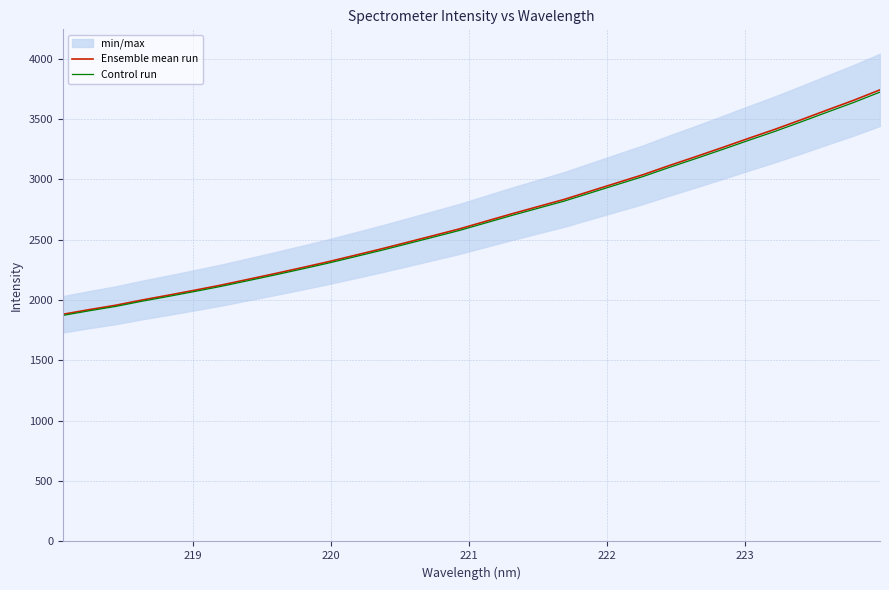

True or false: Ensemble mean run and Control run intersect in this chart.

False